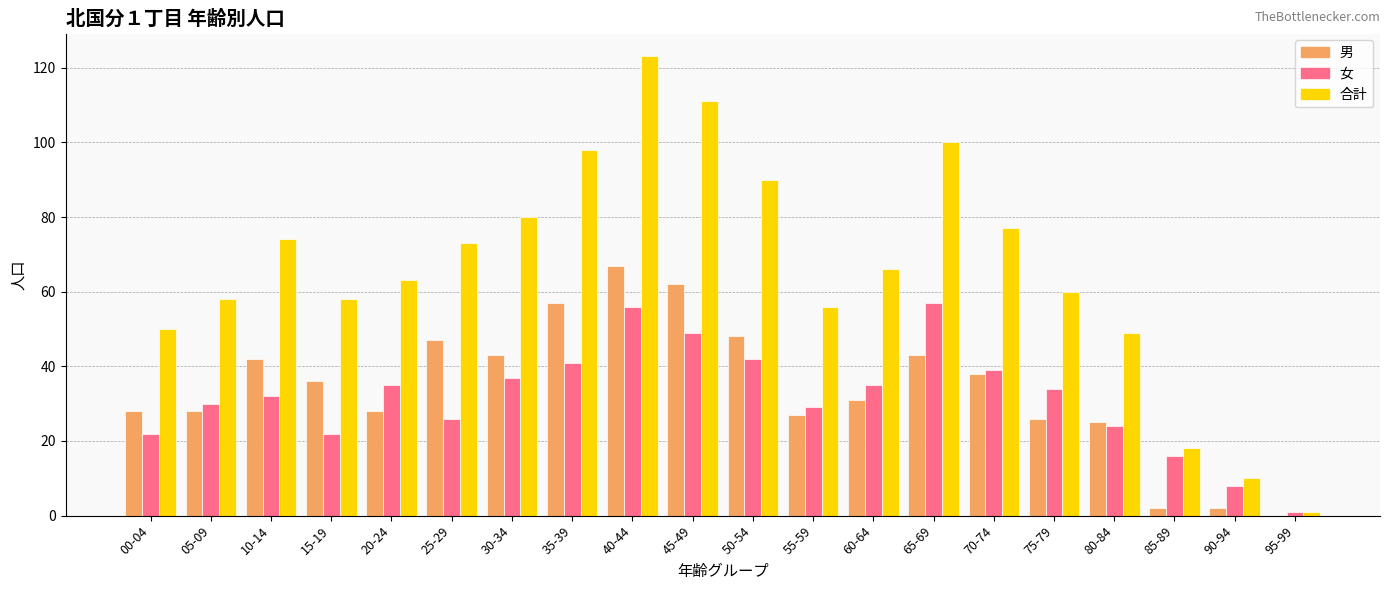

Which series has the largest total across all categories?

合計